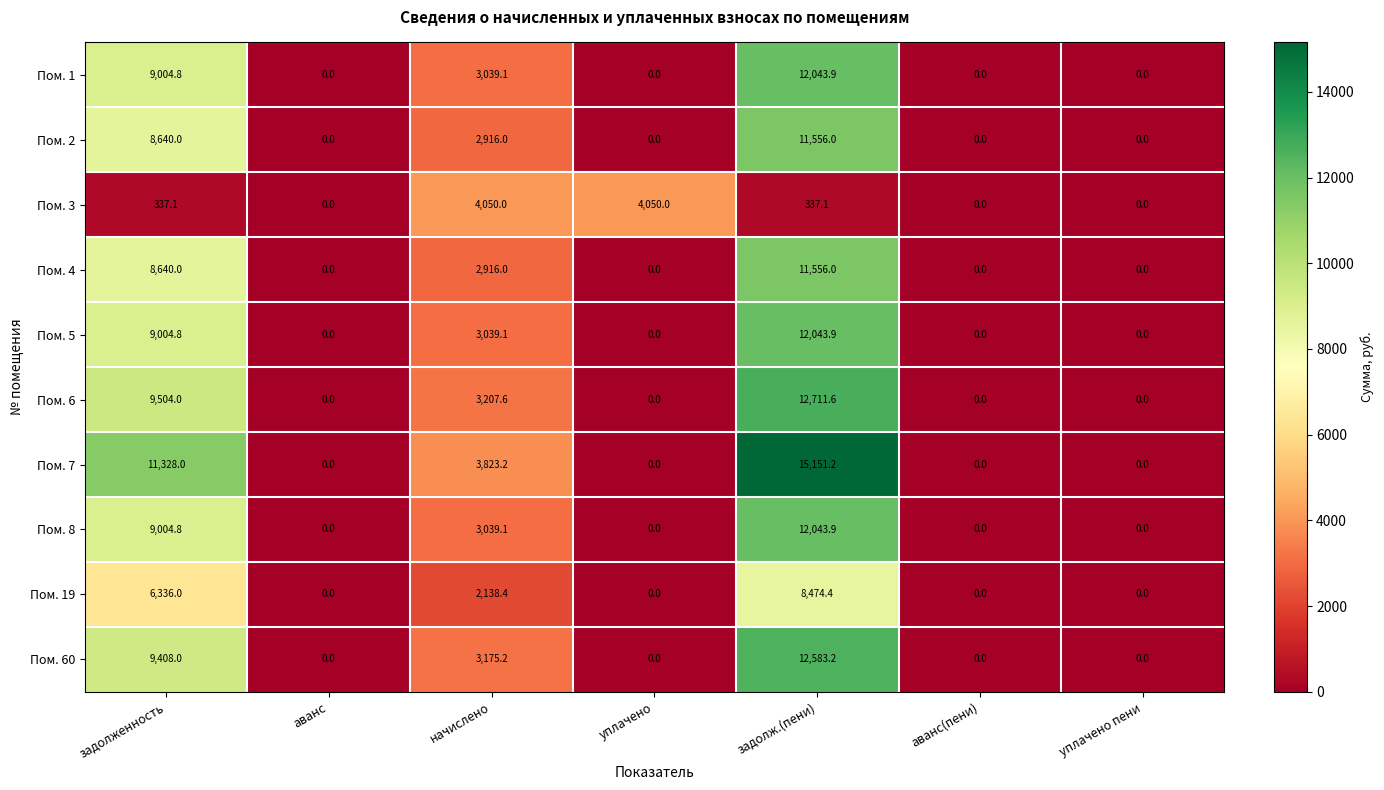

Which label corresponds to the largest value in the chart?

задолж.(пени)